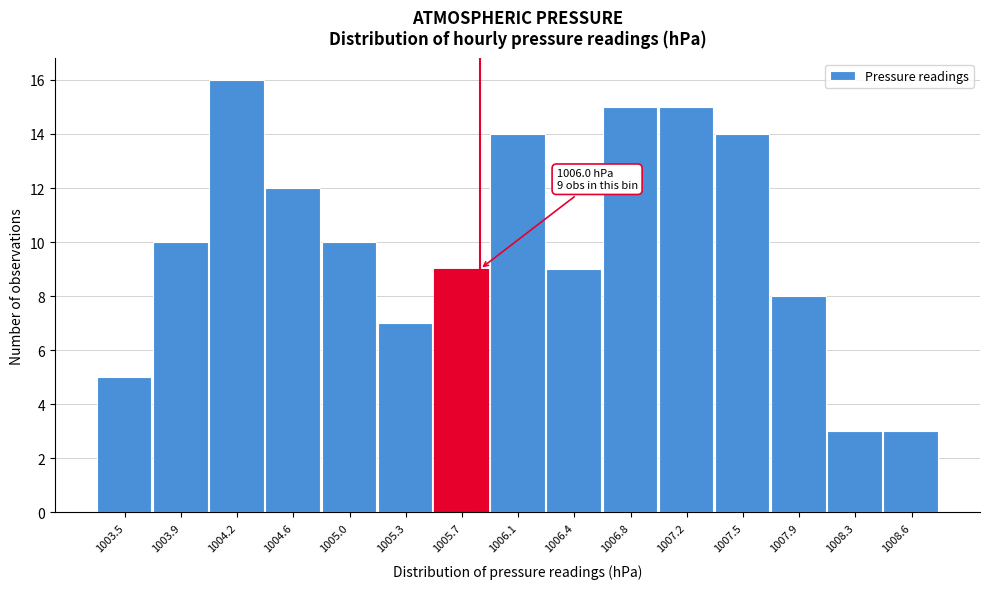

Reading right to left, extract all data points from this chart.

3	3	8	14	15	15	9	14	9	7	10	12	16	10	5